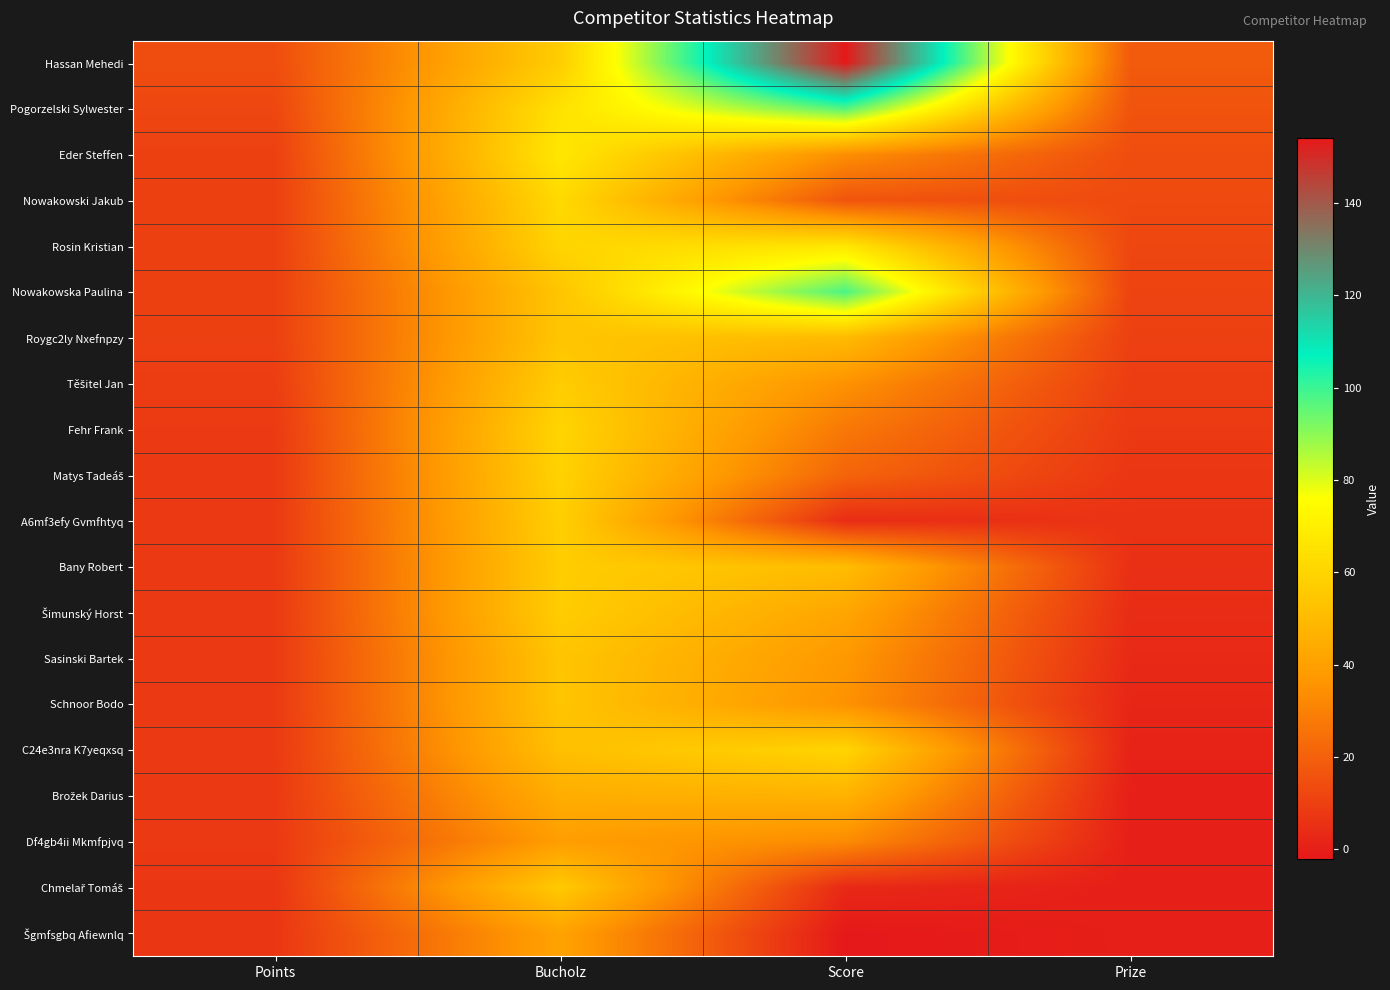

At which category is the sum across all series the highest?

Bucholz